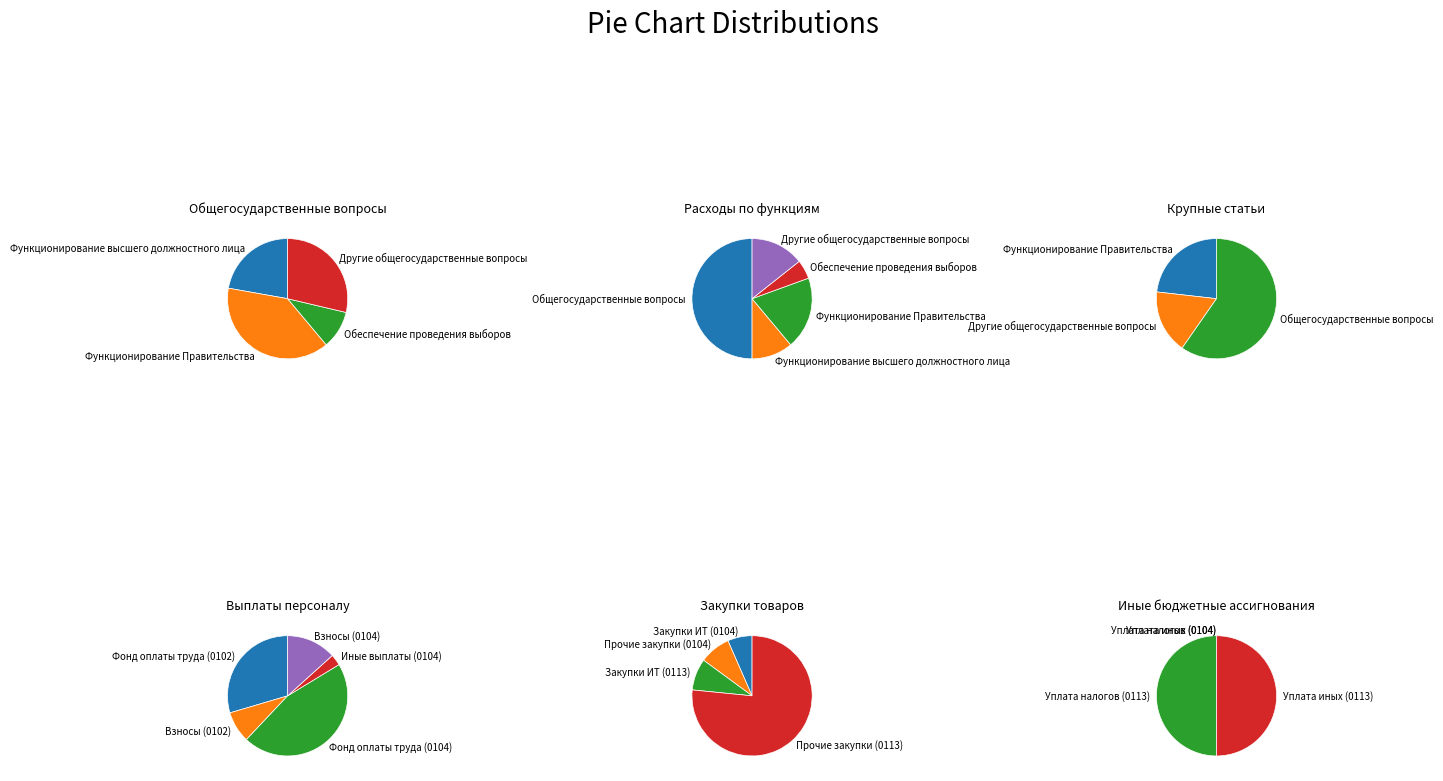

True or false: Другие общегосударственные вопросы accounts for 14% of the total.

True